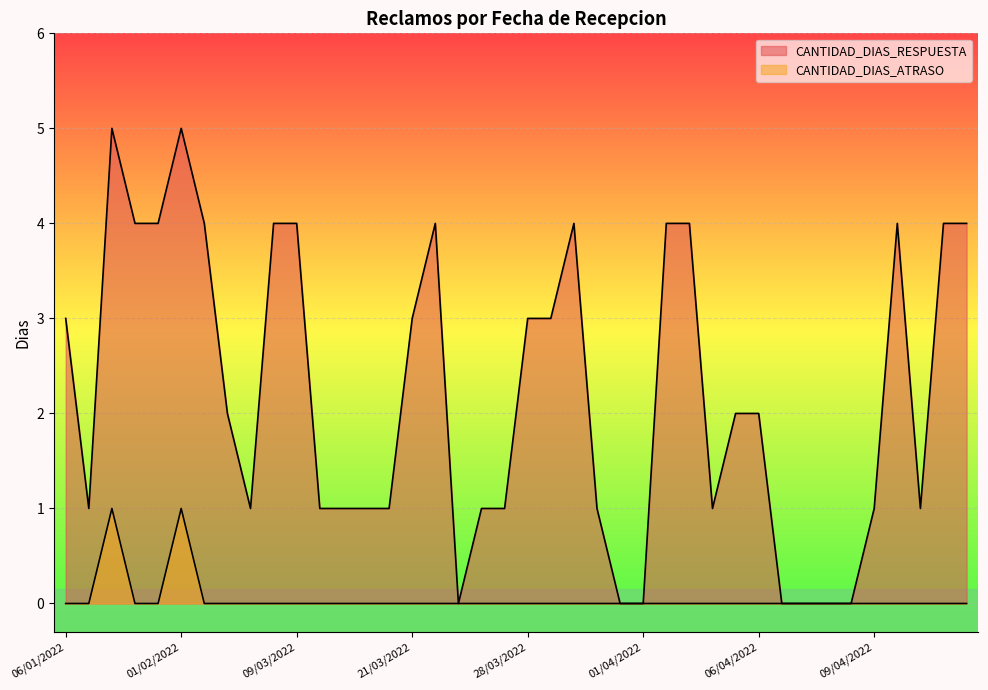

Where is the first local minimum for CANTIDAD_DIAS_RESPUESTA?

18/01/2022